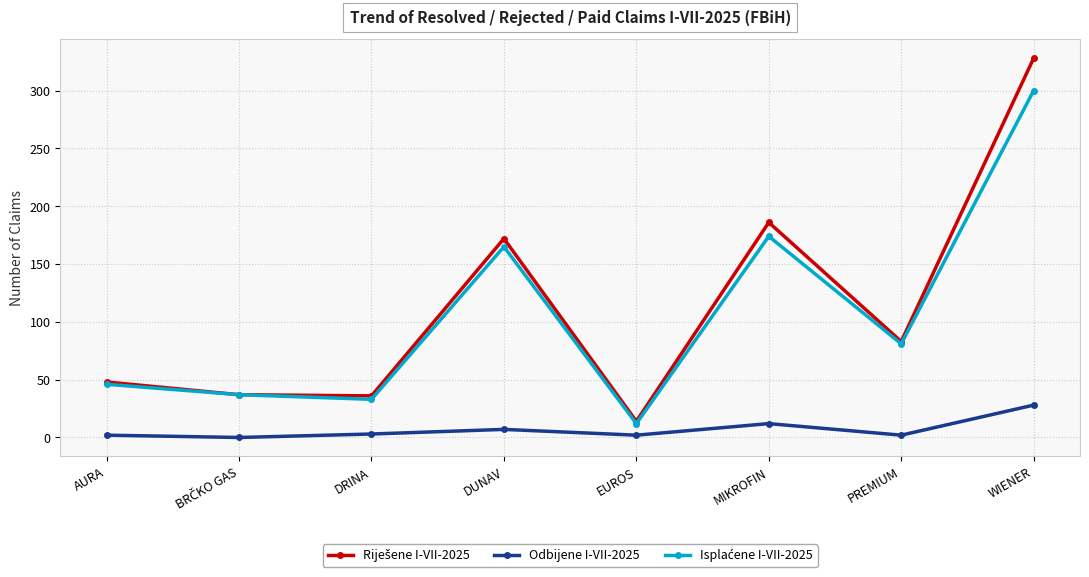

What is the greatest value displayed?

328